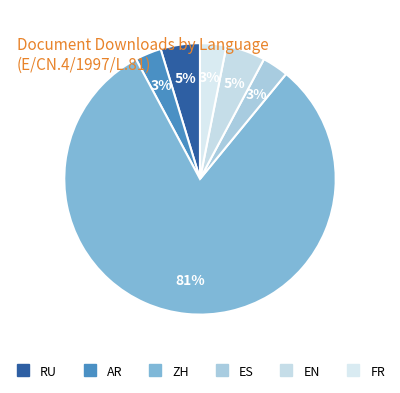

What is the ratio of the value at ES to the value at EN?

0.7